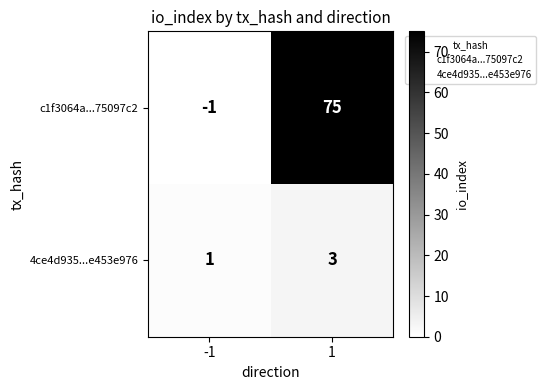

Rank the series by their average value, from highest to lowest.

c1f3064a...75097c2, 4ce4d935...e453e976